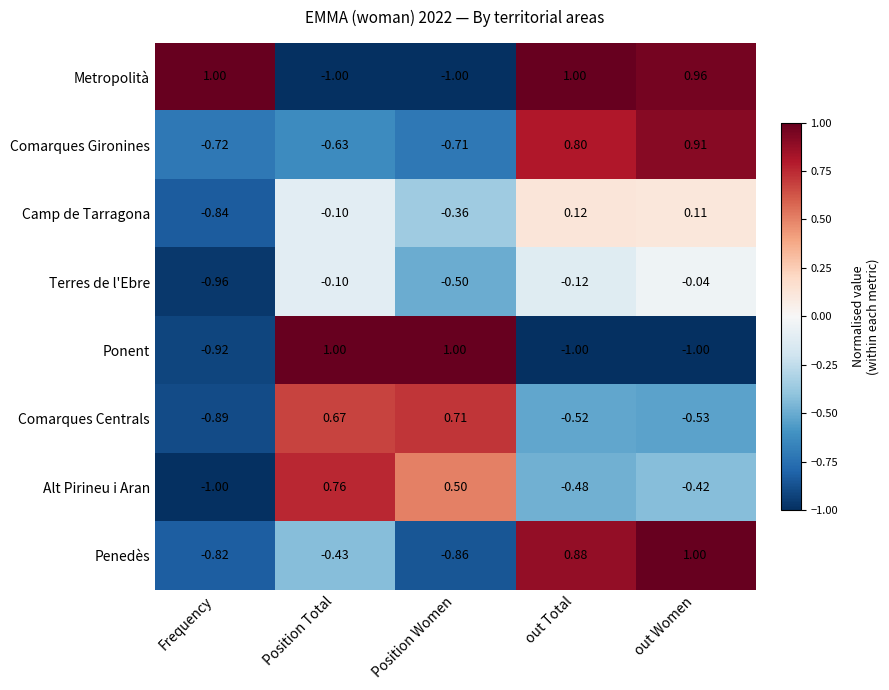

At which label does Penedès reach its peak?

out Women